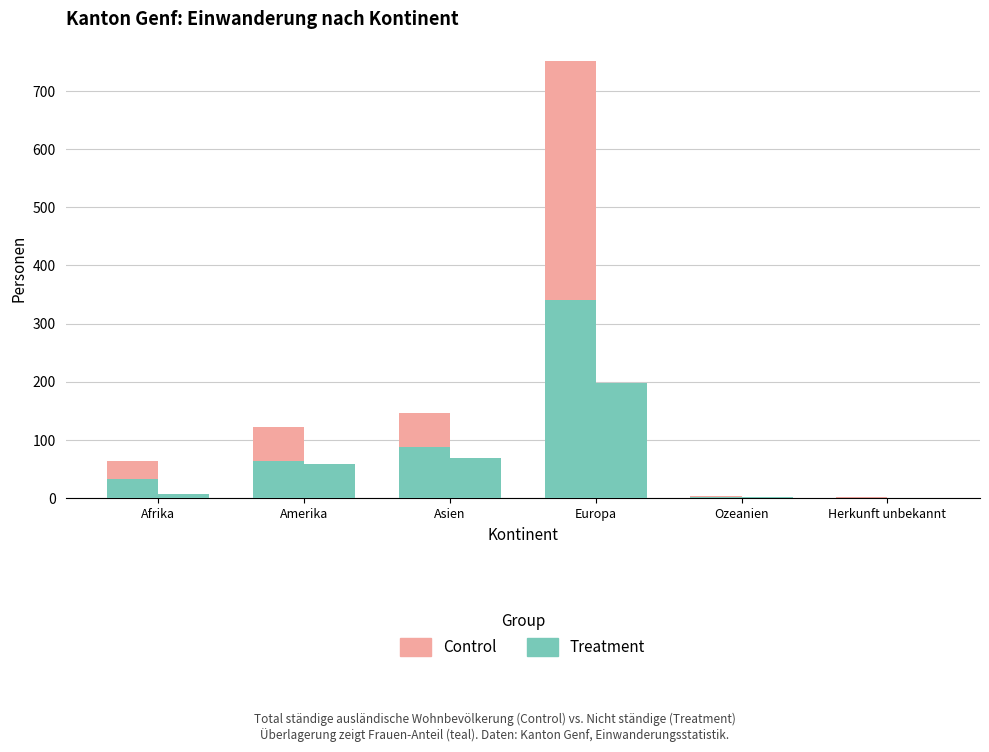

True or false: Control (ständige) has a value of 64 at Afrika.

True